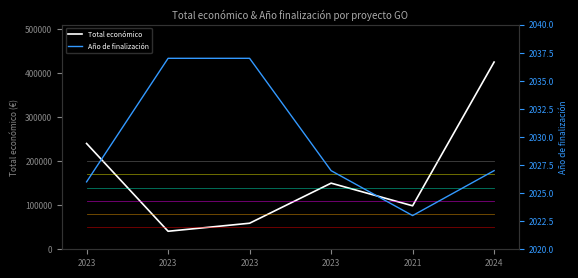

Rank the categories by Año de finalización value from highest to lowest.

2023, 2023, 2023, 2024, 2023, 2021